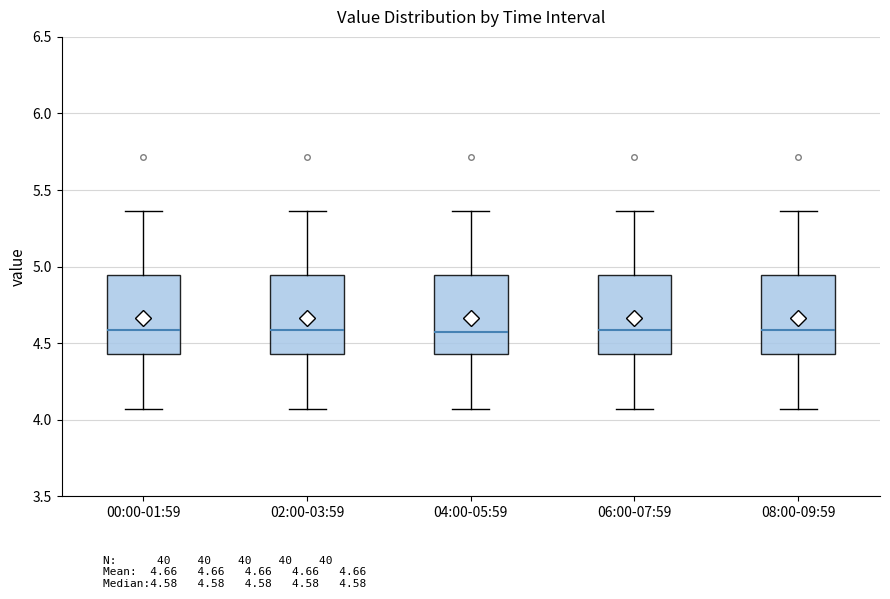

Reading left to right, transcribe this box plot: for each box, give where its median line is, the range the box spans, and where its two whiskers end, as read against the y-axis. The values are not printed on the chart, so give them approximately, as read against the axis.

00:00-01:59: median 4.60, box 4.45 to 4.95, whiskers 4.05 to 5.35
02:00-03:59: median 4.60, box 4.45 to 4.95, whiskers 4.05 to 5.35
04:00-05:59: median 4.60, box 4.45 to 4.95, whiskers 4.05 to 5.35
06:00-07:59: median 4.60, box 4.45 to 4.95, whiskers 4.05 to 5.35
08:00-09:59: median 4.60, box 4.45 to 4.95, whiskers 4.05 to 5.35